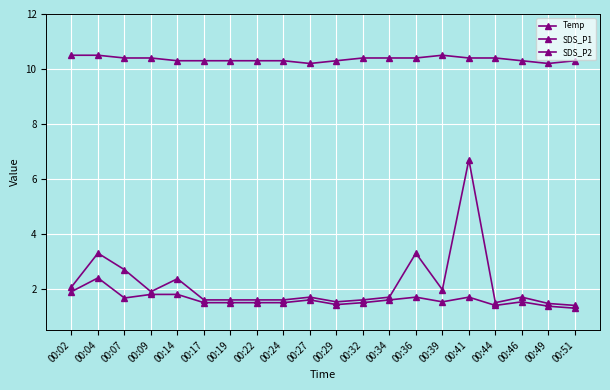

What is the difference between the maximum and minimum values in the SDS_P2 series?

1.1